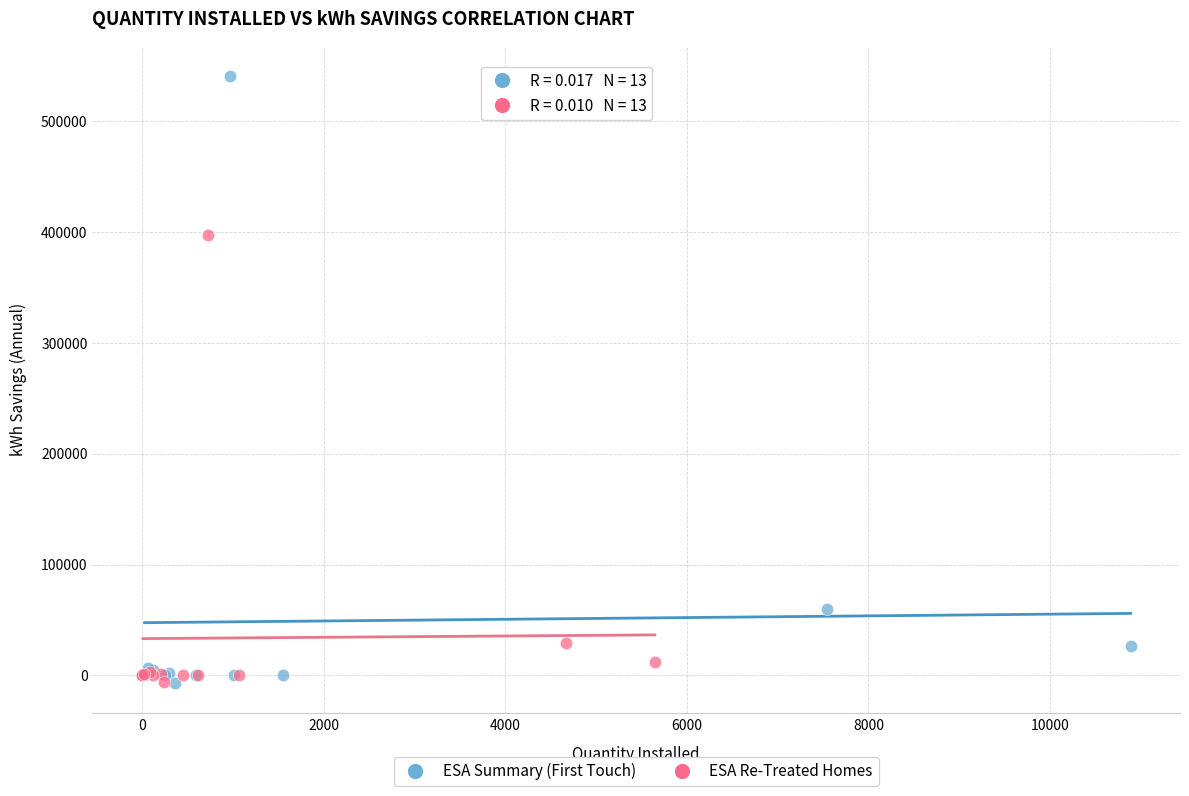

Which series contains the highest Y value?

ESA Summary (First Touch)